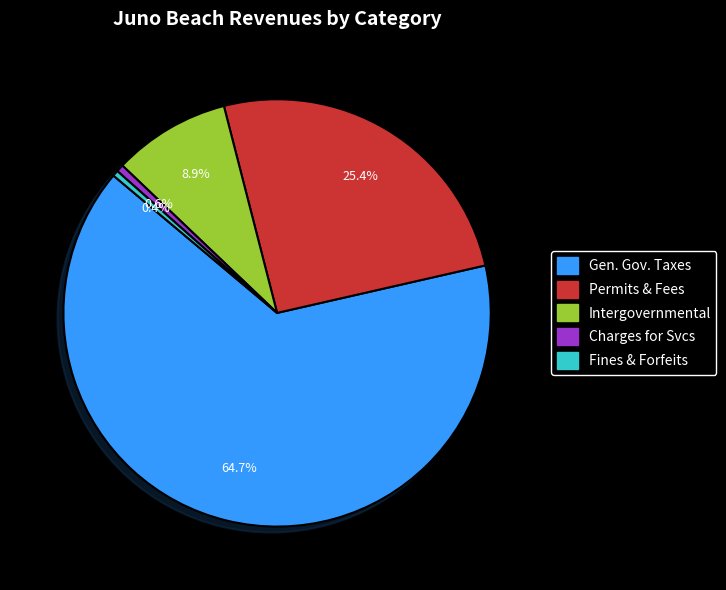

How many segments does this pie chart have?

5